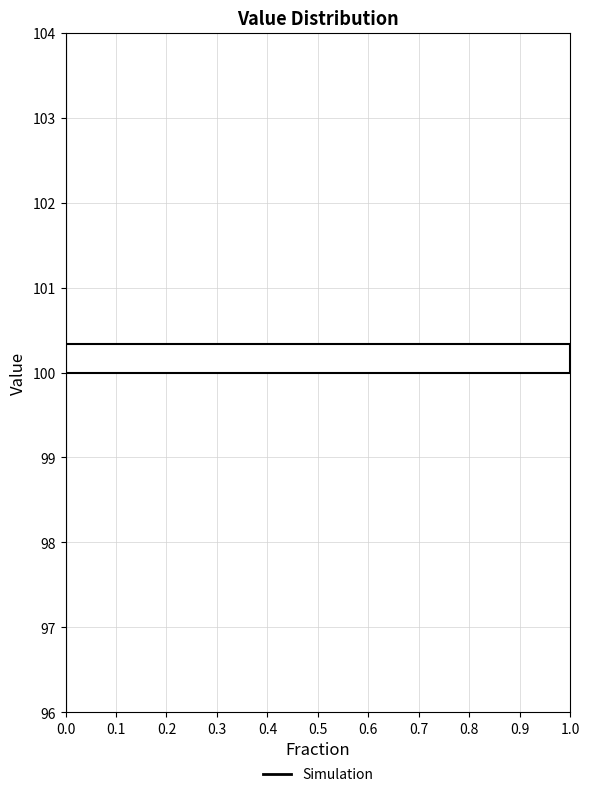

Around what value on the y-axis is the longest bar? Give the approximate position of its centre, as read against the axis.

100.2